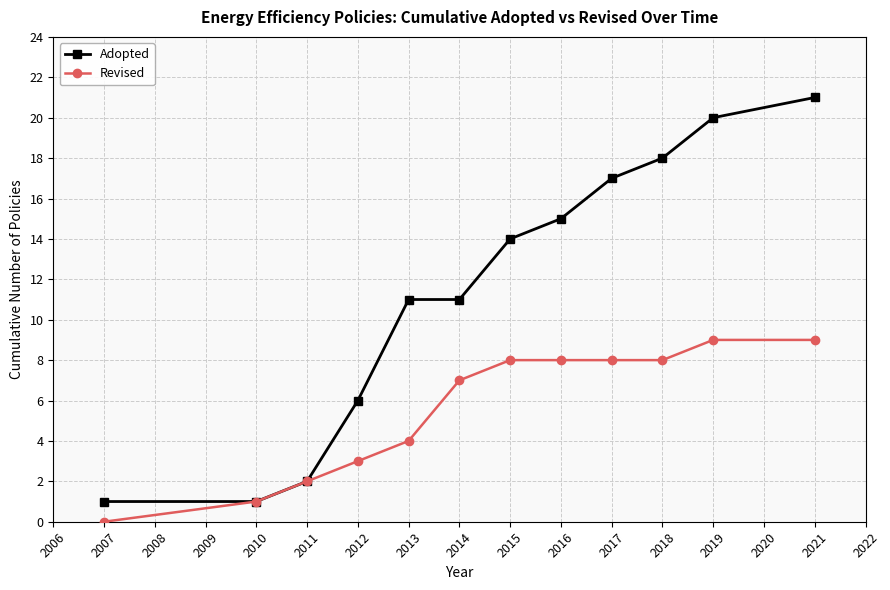

What is the highest value of the Revised series?

9